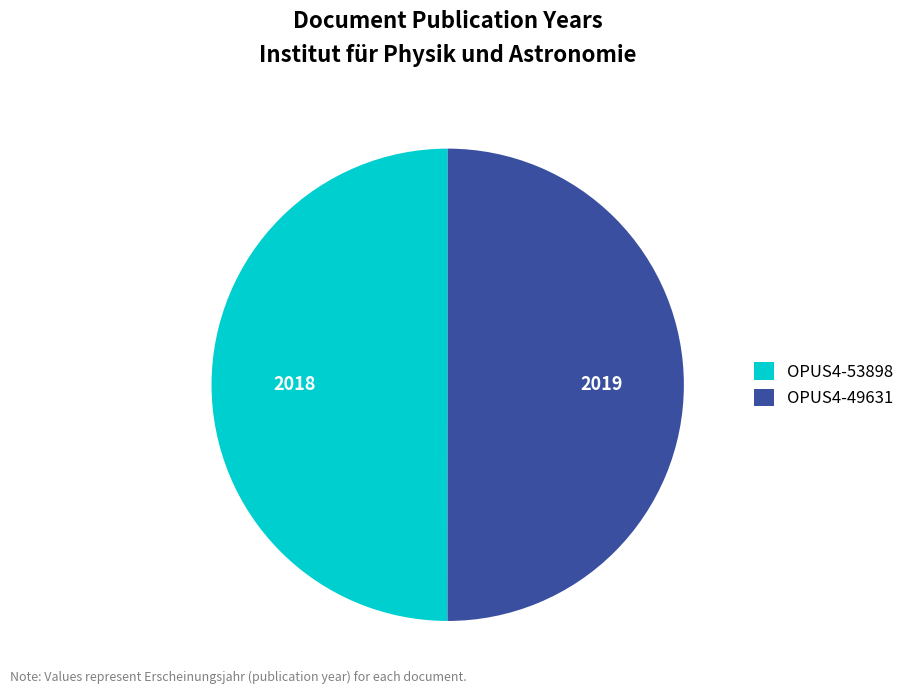

The OPUS4-53898 slice represents 50% of the pie. True or false?

True